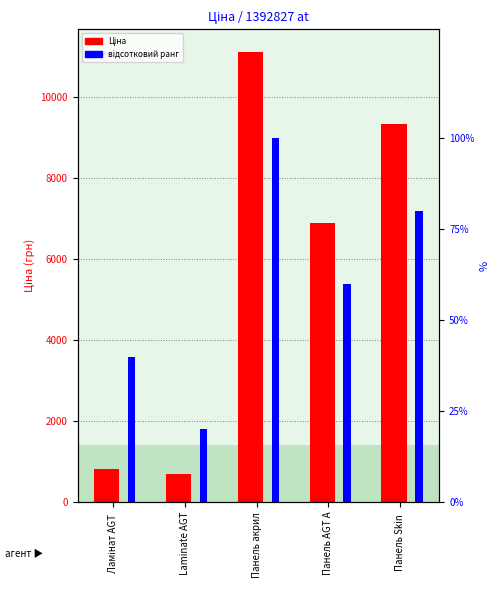

Which series has the largest range (max minus min)?

Ціна